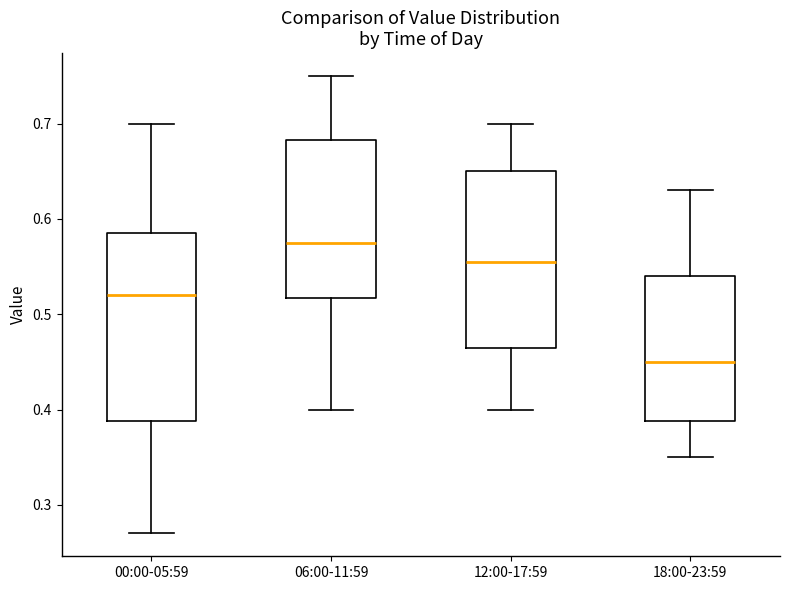

Which box is the tallest, from its lower edge to its upper edge?

00:00-05:59